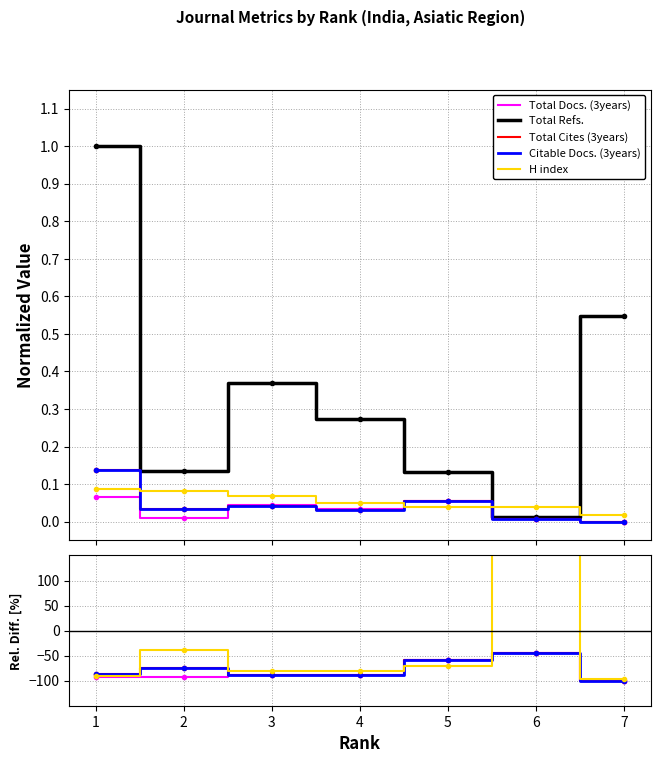

Where is the first local minimum for Total Docs. (3years)?

4